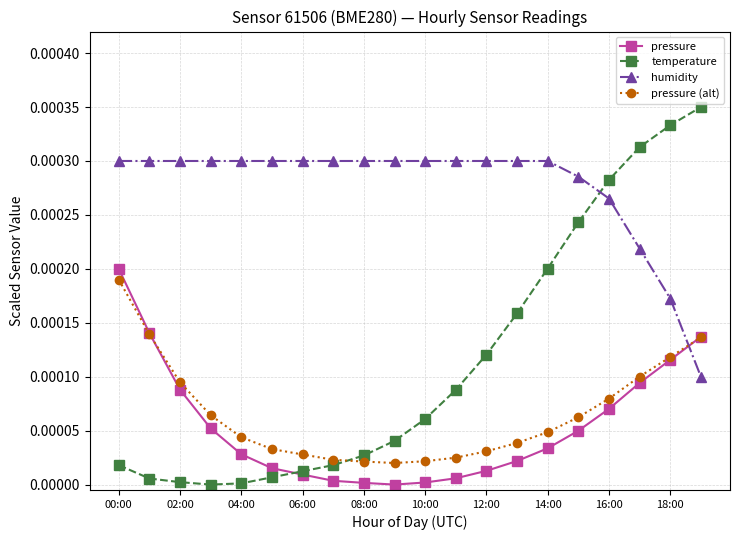

Which series has the widest spread of values?

temperature